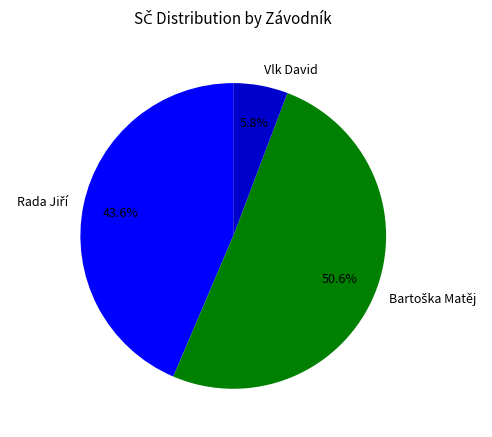

What percentage is NOT represented by Vlk David?

94.2%